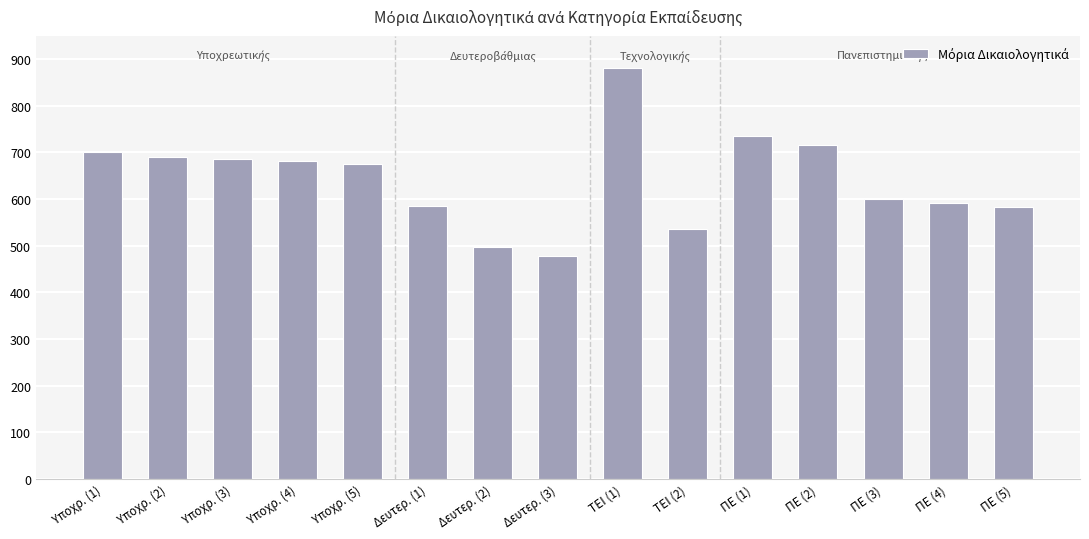

What is the change in value from Υποχρ. (4) to Δευτερ. (2)?

-184.0